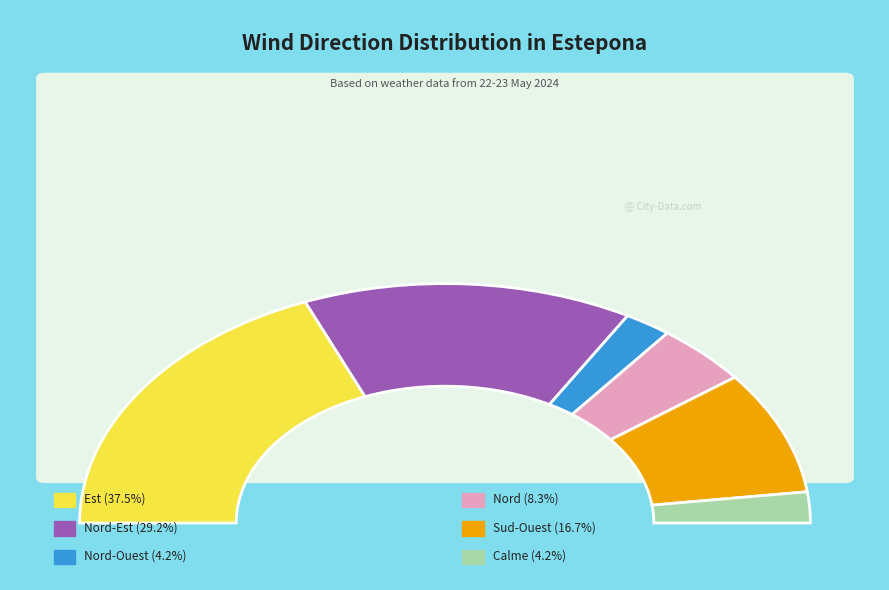

To the nearest percent, what is the difference between the largest and smallest slice percentages?

33%